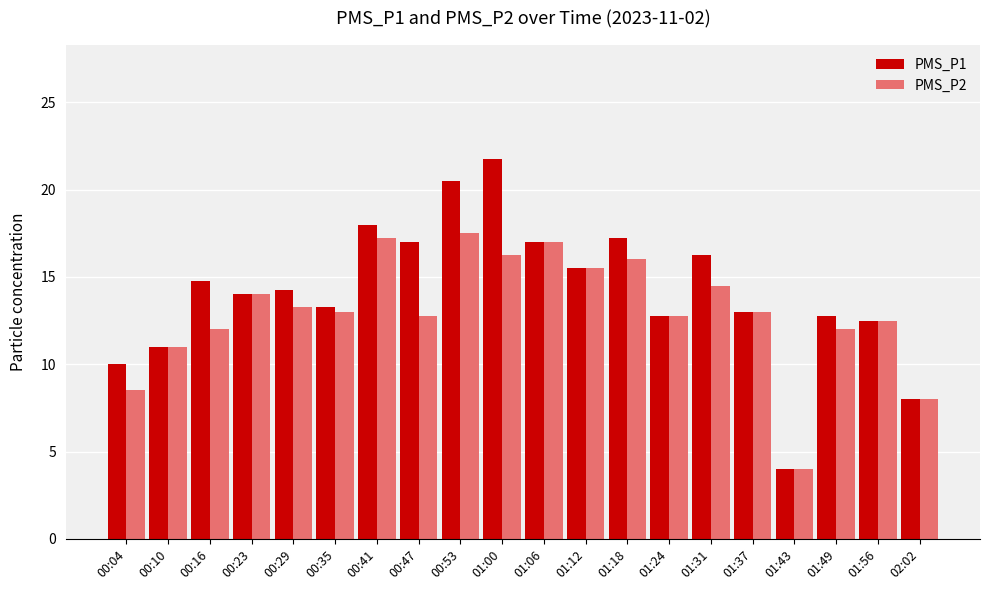

At which label does PMS_P1 reach its peak?

01:00